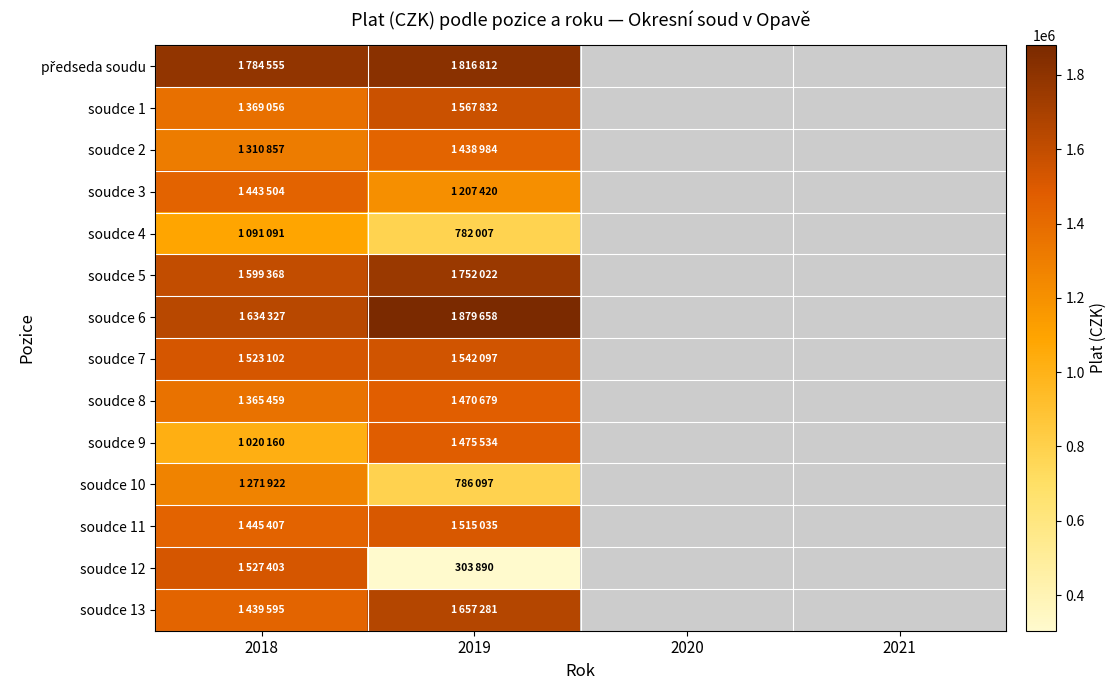

Rank the series at 2019 from highest to lowest value.

soudce 6, předseda soudu, soudce 5, soudce 13, soudce 1, soudce 7, soudce 11, soudce 9, soudce 8, soudce 2, soudce 3, soudce 10, soudce 4, soudce 12